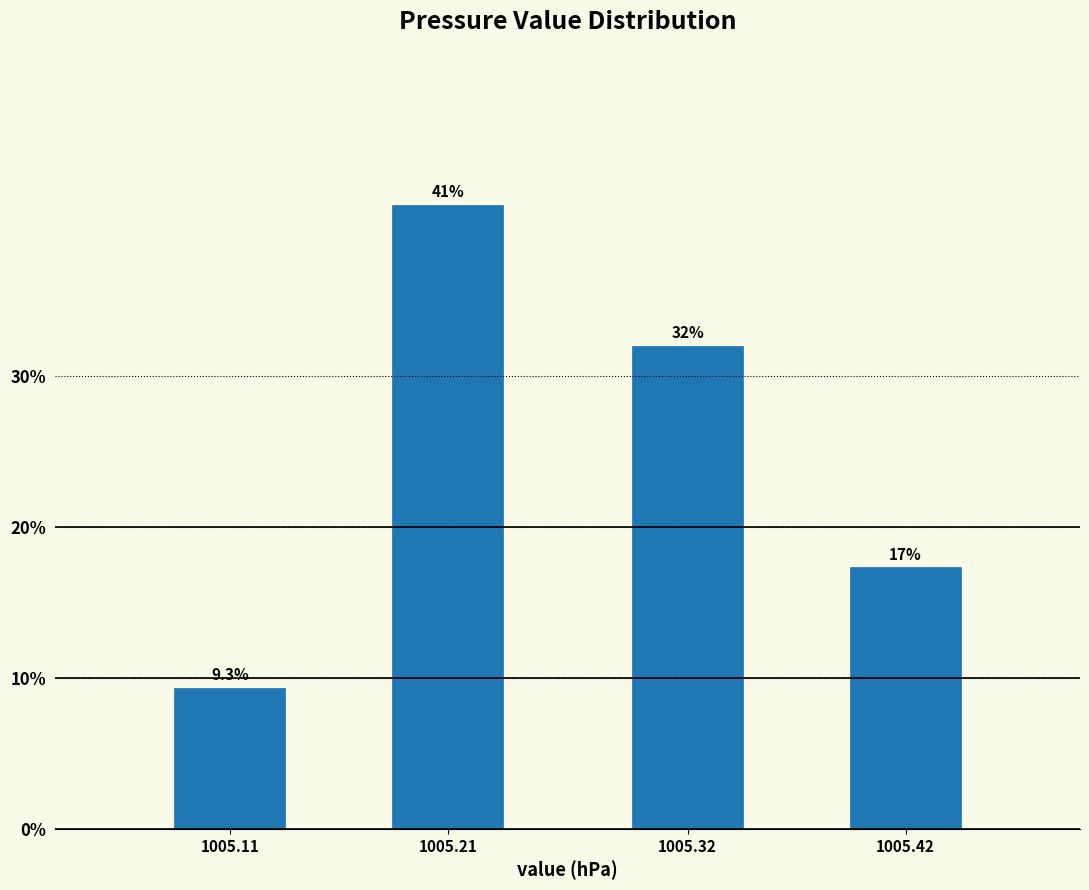

Reading left to right, what are all the values shown in this chart?

1005.11=9.3	1005.21=41.3	1005.32=32.0	1005.42=17.3